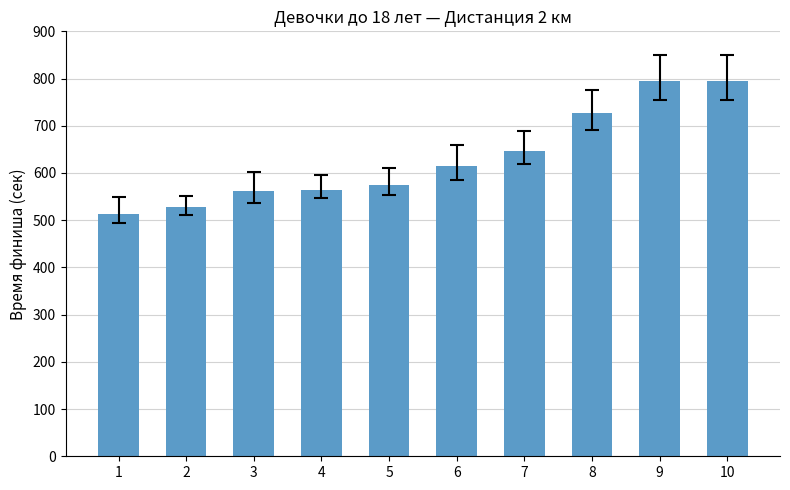

What value does the data have at 8, to the nearest 10?

730